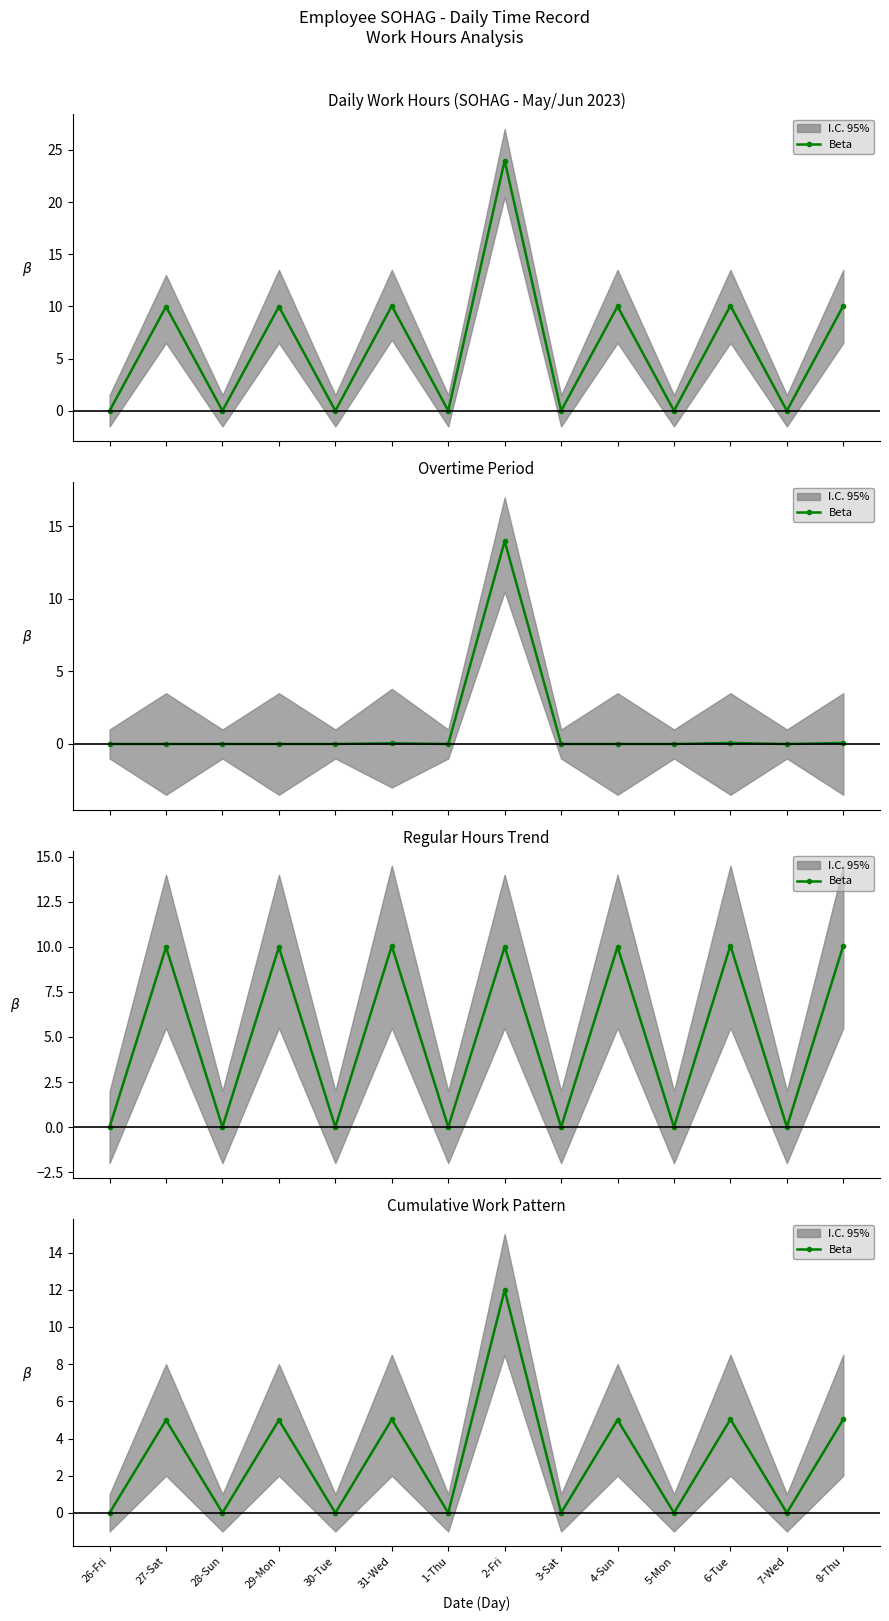

How many lines are shown in the chart?

1